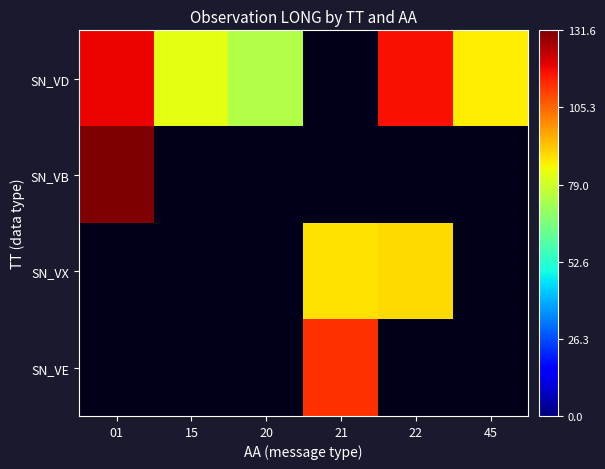

At 15, list the series in order from smallest to largest.

SN_VD, SN_VB, SN_VX, SN_VE